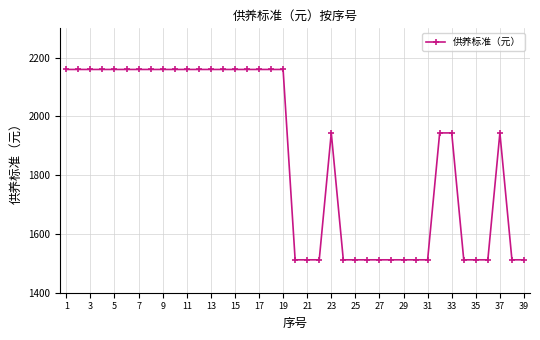

What is the difference between the second highest and minimum values?

648